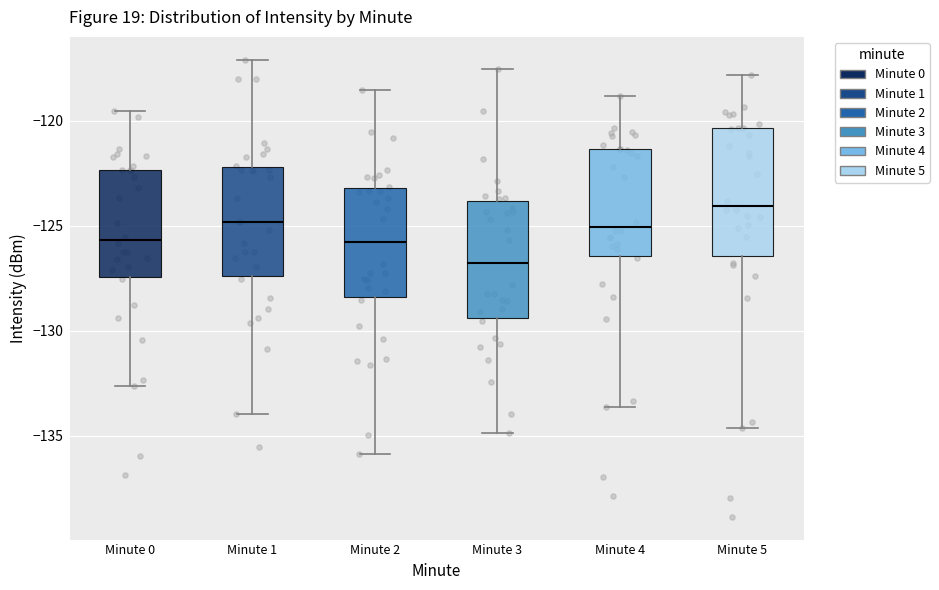

Where does the median line of the box for Minute 3 sit on the y-axis? The values are not printed on the chart, so give them approximately, as read against the axis.

-127.0